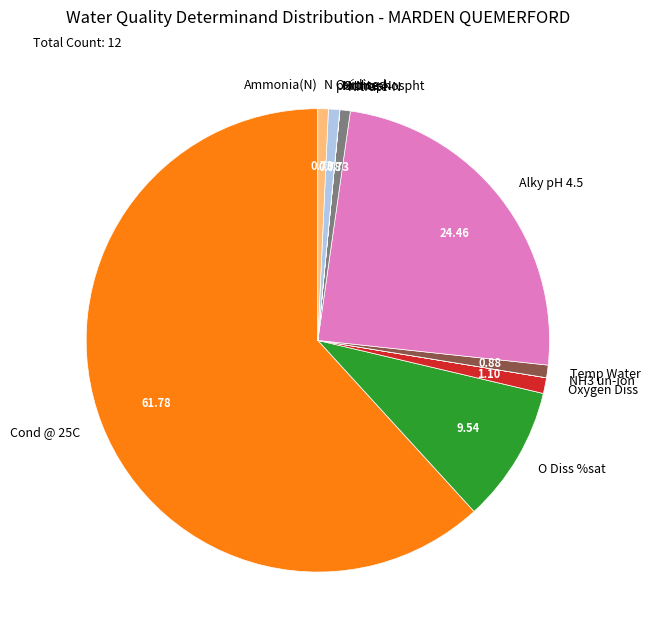

Is there any slice that represents more than half of the pie?

Yes